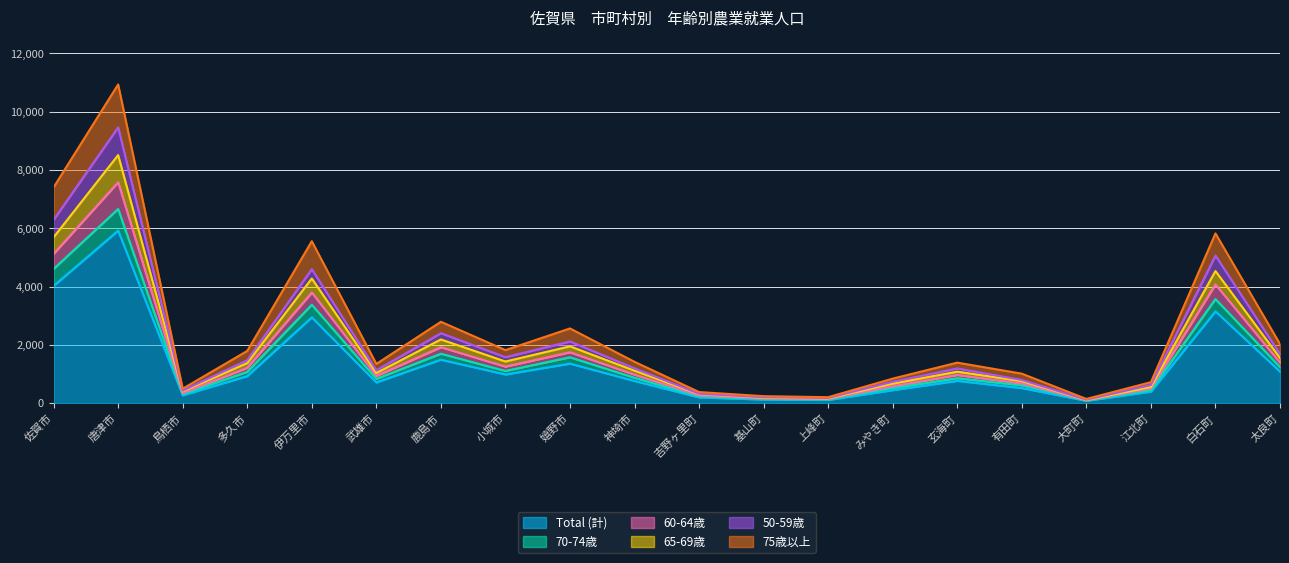

Reading left to right, extract all data points from this chart.

Total (計): 佐賀市=4021	唐津市=5919	鳥栖市=267	多久市=928	伊万里市=2942	武雄市=711	鹿島市=1491	小城市=983	嬉野市=1356	神埼市=761	吉野ヶ里町=198	基山町=123	上峰町=109	みやき町=445	玄海町=765	有田町=518	大町町=80	江北町=394	白石町=3149	太良町=1084
70-74歳: 佐賀市=4603	唐津市=6660	鳥栖市=306	多久市=1073	伊万里市=3375	武雄市=832	鹿島市=1694	小城市=1105	嬉野市=1572	神埼市=870	吉野ヶ里町=232	基山町=144	上峰町=124	みやき町=518	玄海町=855	有田町=612	大町町=91	江北町=444	白石町=3571	太良町=1237
60-64歳: 佐賀市=6288	唐津市=9460	鳥栖市=429	多久市=1471	伊万里市=4596	武雄市=1126	鹿島市=2399	小城市=1576	嬉野市=2116	神埼市=1192	吉野ヶ里町=323	基山町=202	上峰町=178	みやき町=732	玄海町=1190	有田町=795	大町町=118	江北町=621	白石町=5062	太良町=1684
65-69歳: 佐賀市=5689	唐津市=8508	鳥栖市=401	多久市=1373	伊万里市=4274	武雄市=1032	鹿島市=2184	小城市=1428	嬉野市=1948	神埼市=1113	吉野ヶ里町=308	基山町=183	上峰町=160	みやき町=669	玄海町=1079	有田町=754	大町町=104	江北町=556	白石町=4531	太良町=1551
50-59歳: 佐賀市=5123	唐津市=7578	鳥栖市=339	多久市=1214	伊万里市=3796	武雄市=934	鹿島市=1919	小城市=1253	嬉野市=1746	神埼市=977	吉野ヶ里町=266	基山町=161	上峰町=142	みやき町=578	玄海町=967	有田町=673	大町町=97	江北町=501	白石町=4073	太良町=1389
75歳以上: 佐賀市=7403	唐津市=10932	鳥栖市=496	多久市=1791	伊万里市=5555	武雄市=1345	鹿島市=2790	小城市=1819	嬉野市=2562	神埼市=1417	吉野ヶ里町=380	基山町=239	上峰町=204	みやき町=841	玄海町=1389	有田町=1011	大町町=144	江北町=719	白石町=5822	太良町=2026